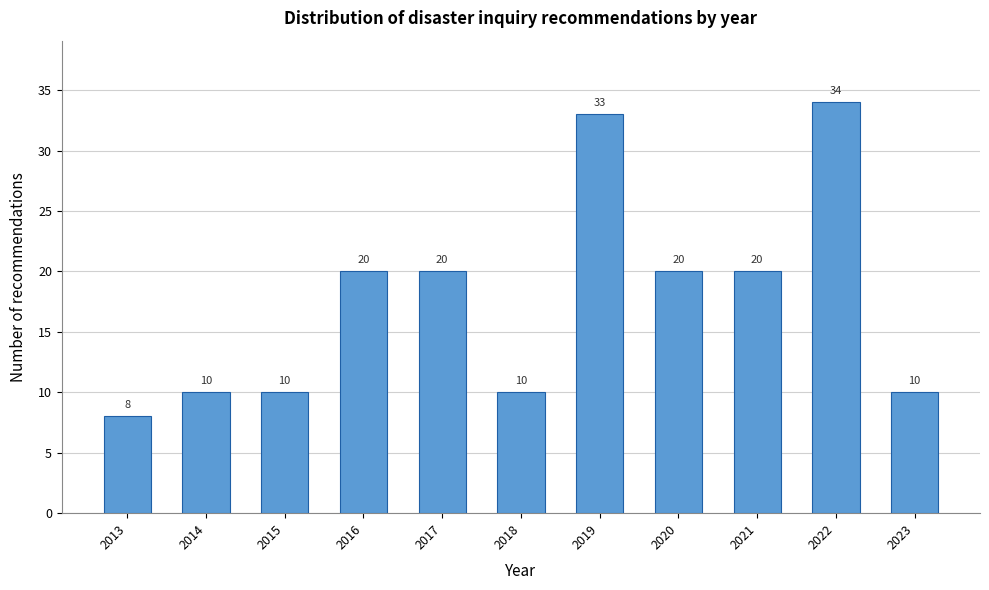

Reading right to left, extract all data points from this chart.

2023=10	2022=34	2021=20	2020=20	2019=33	2018=10	2017=20	2016=20	2015=10	2014=10	2013=8